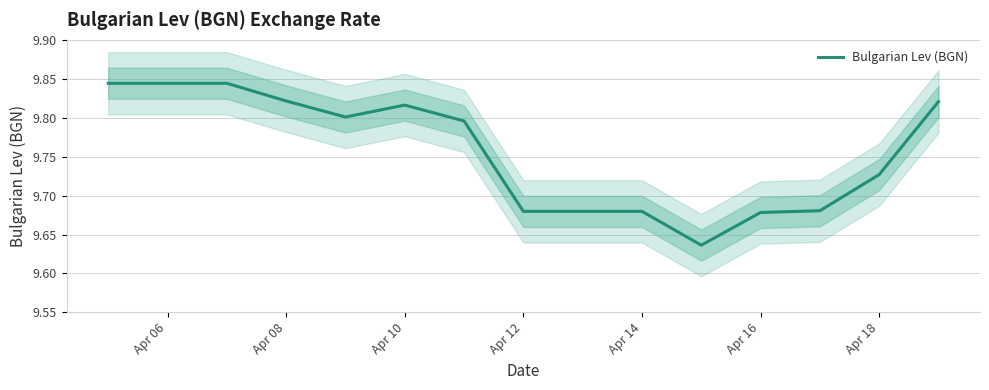

The value of Bulgarian Lev (BGN) at Apr 16 is 14.5. True or false?

False